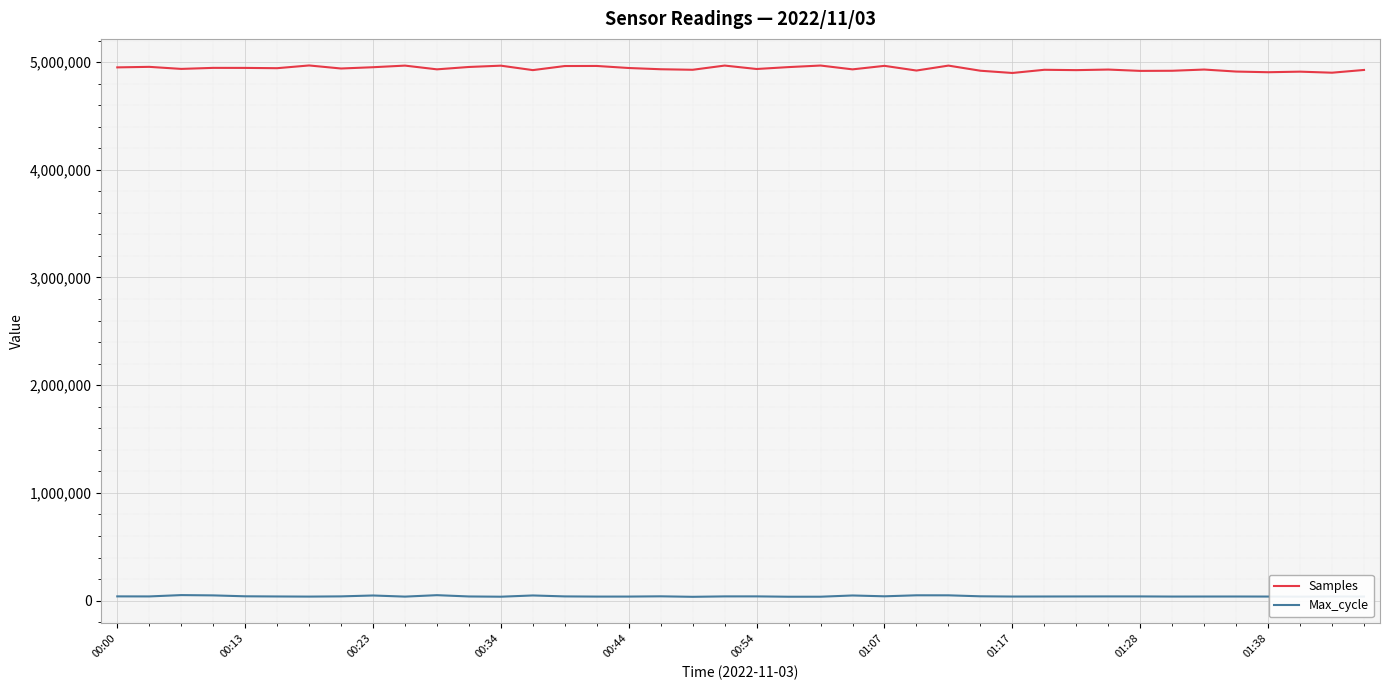

Which series has the largest range (max minus min)?

Samples